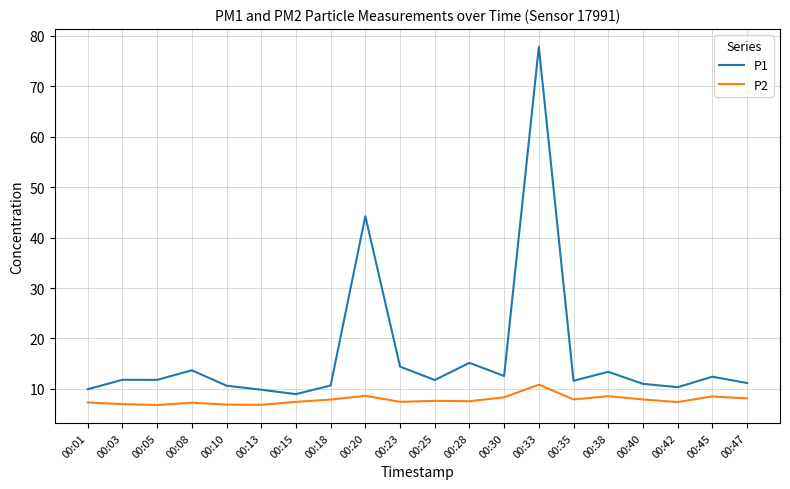

True or false: P2 and P1 intersect in this chart.

False